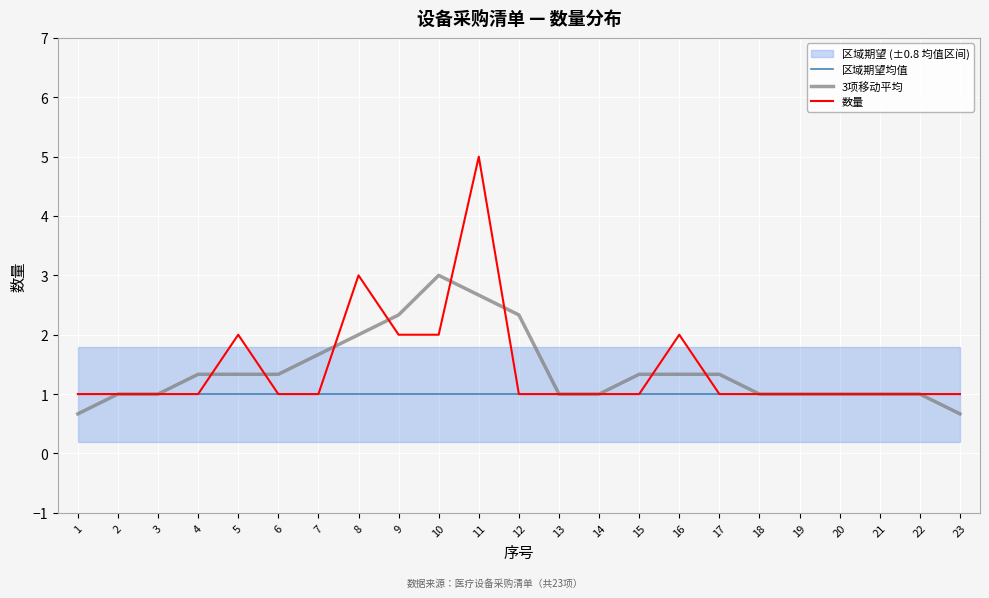

List the series in order of their peak value, highest first.

数量, 3项移动平均, 区域期望均值